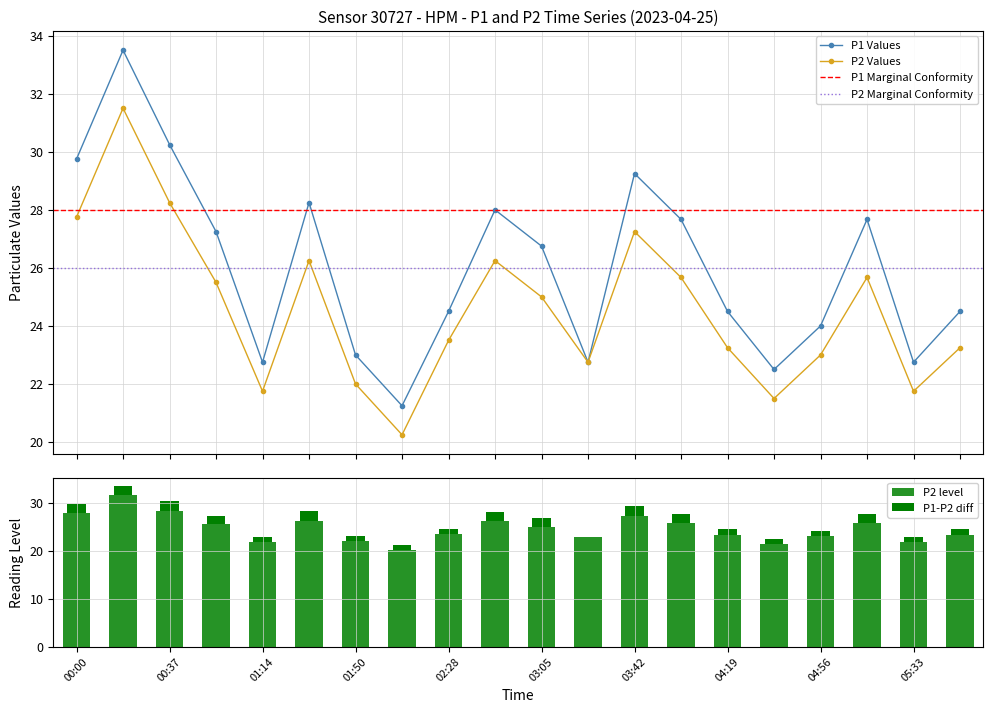

How many groups of bars are there?

20